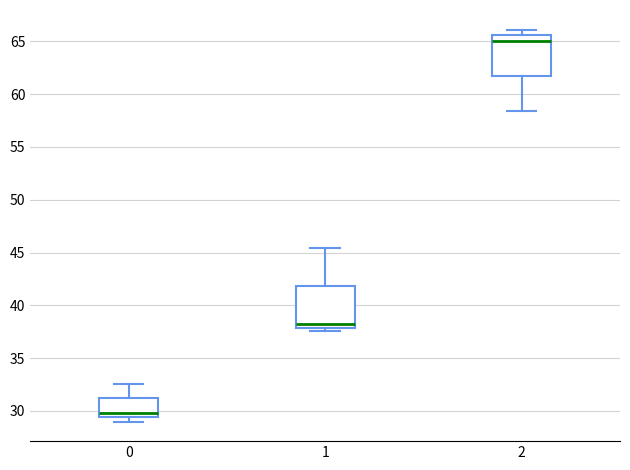

Reading left to right, read every box against the y-axis: the position of its median line, the range the box covers, and the ends of its whiskers. The values are not printed on the chart, so give them approximately, as read against the axis.

0: median 30.0, box 29.5 to 31.0, whiskers 29.0 to 32.5
1: median 38.0 (just above the box's lower edge), box 38.0 to 42.0, whiskers 37.5 to 45.5
2: median 65.0, box 61.5 to 65.5, whiskers 58.5 to 66.0